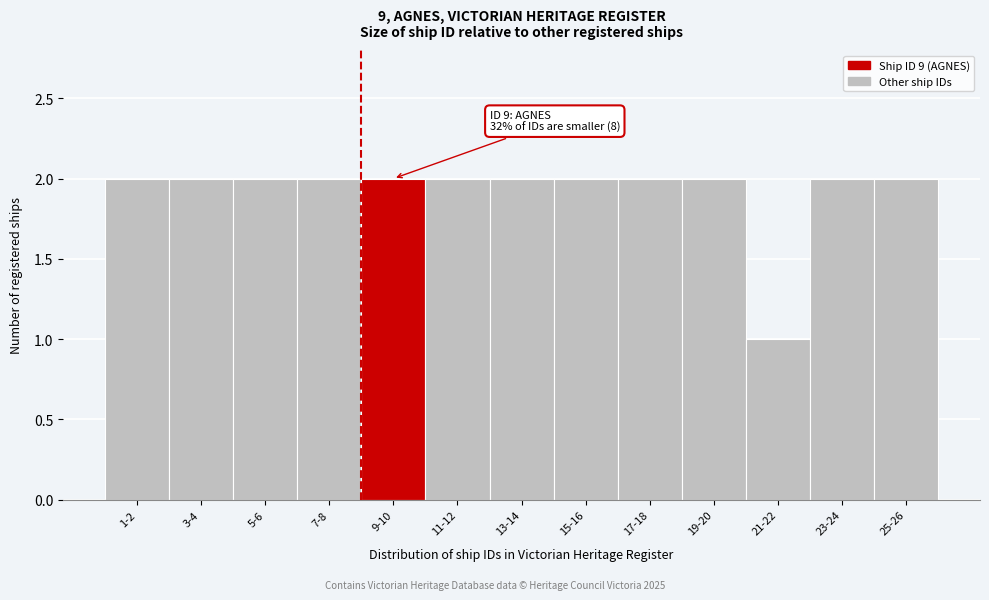

Reading left to right, transcribe all the data shown in this chart.

1-2=2	3-4=2	5-6=2	7-8=2	9-10=2	11-12=2	13-14=2	15-16=2	17-18=2	19-20=2	21-22=1	23-24=2	25-26=2